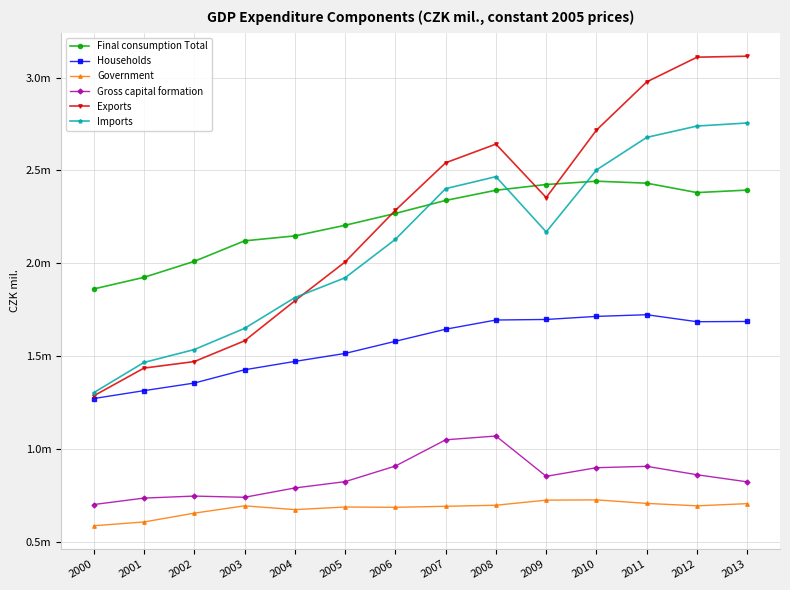

What is the lowest value of the Final consumption Total series?

1862520